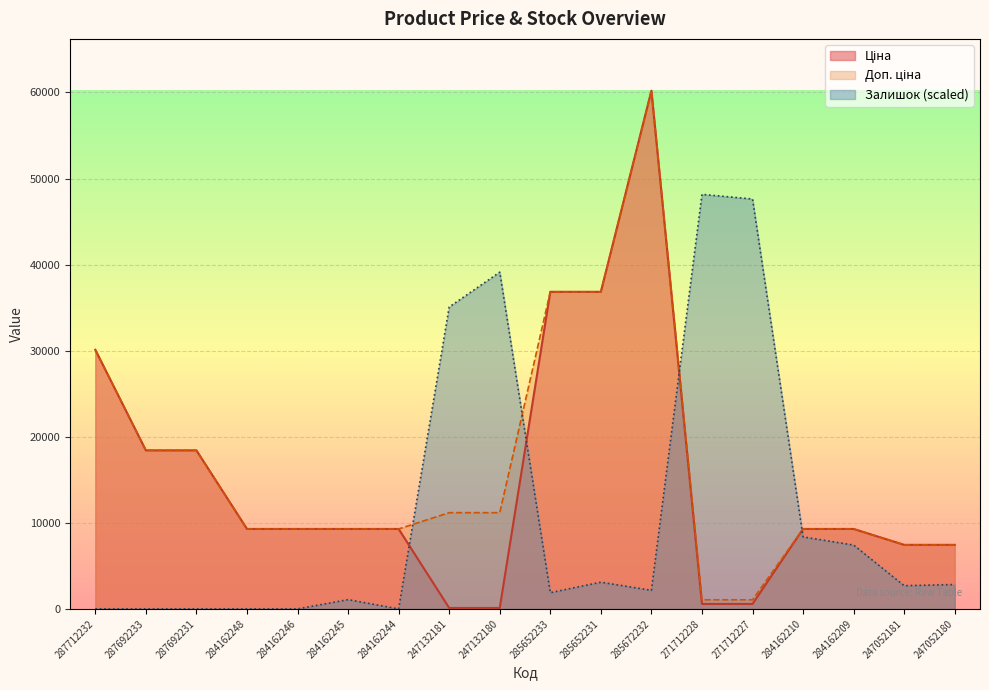

What is the label of the 3rd point from the left?

287692231